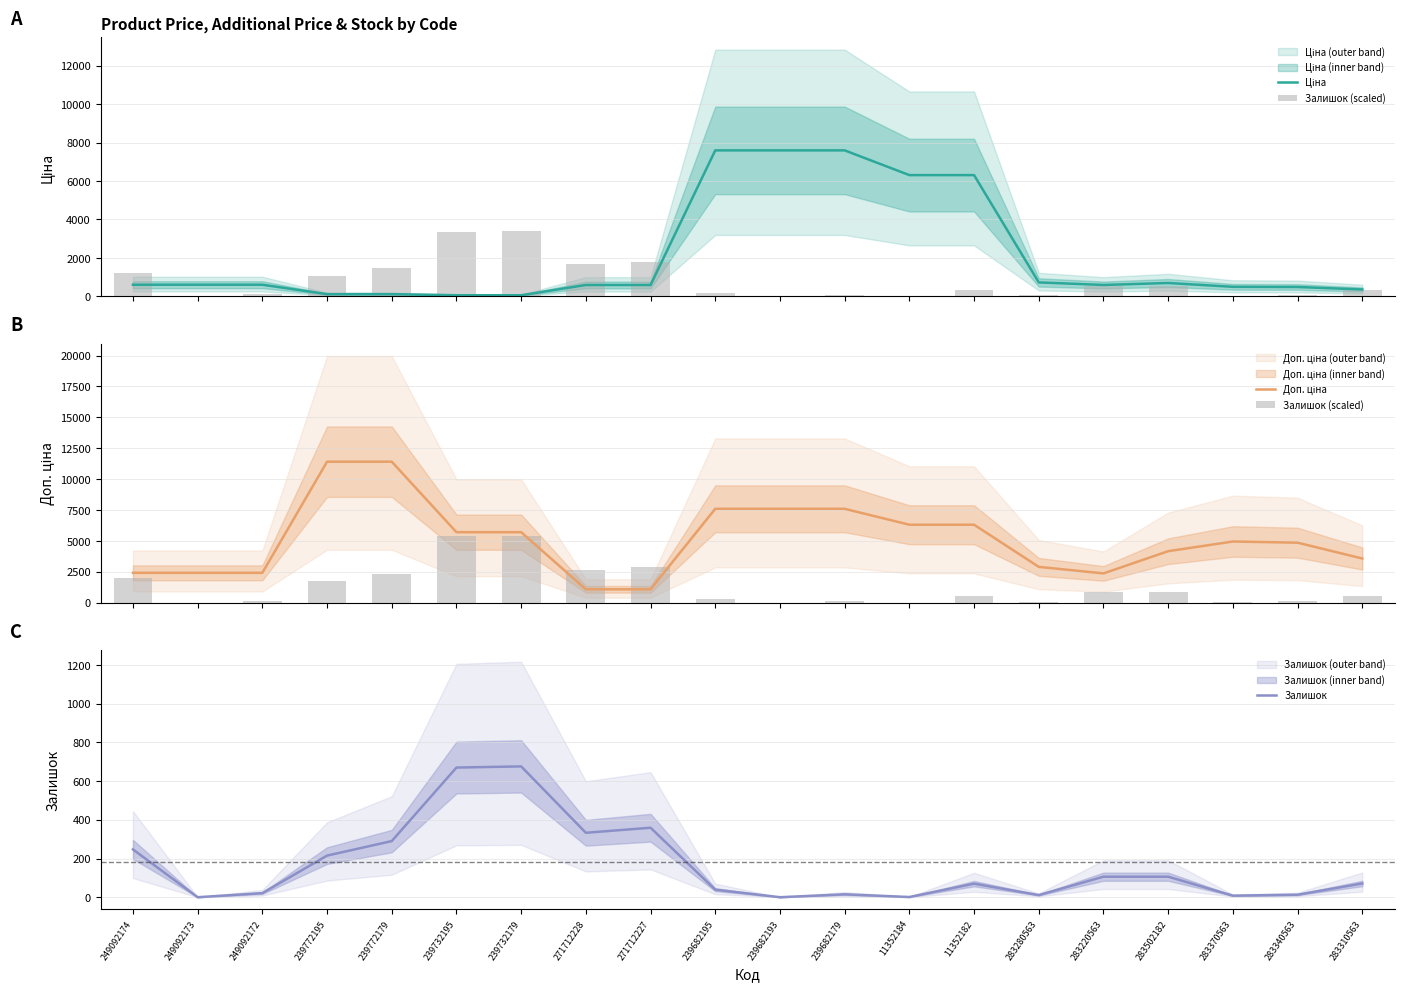

What is the difference between the Залишок (scaled) values at 239772179 and 283310563?

1752.0